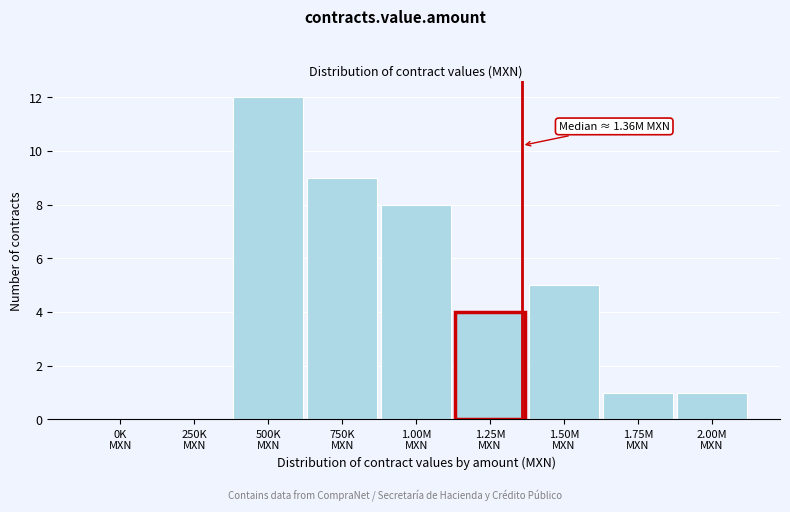

What is the greatest value displayed?

12